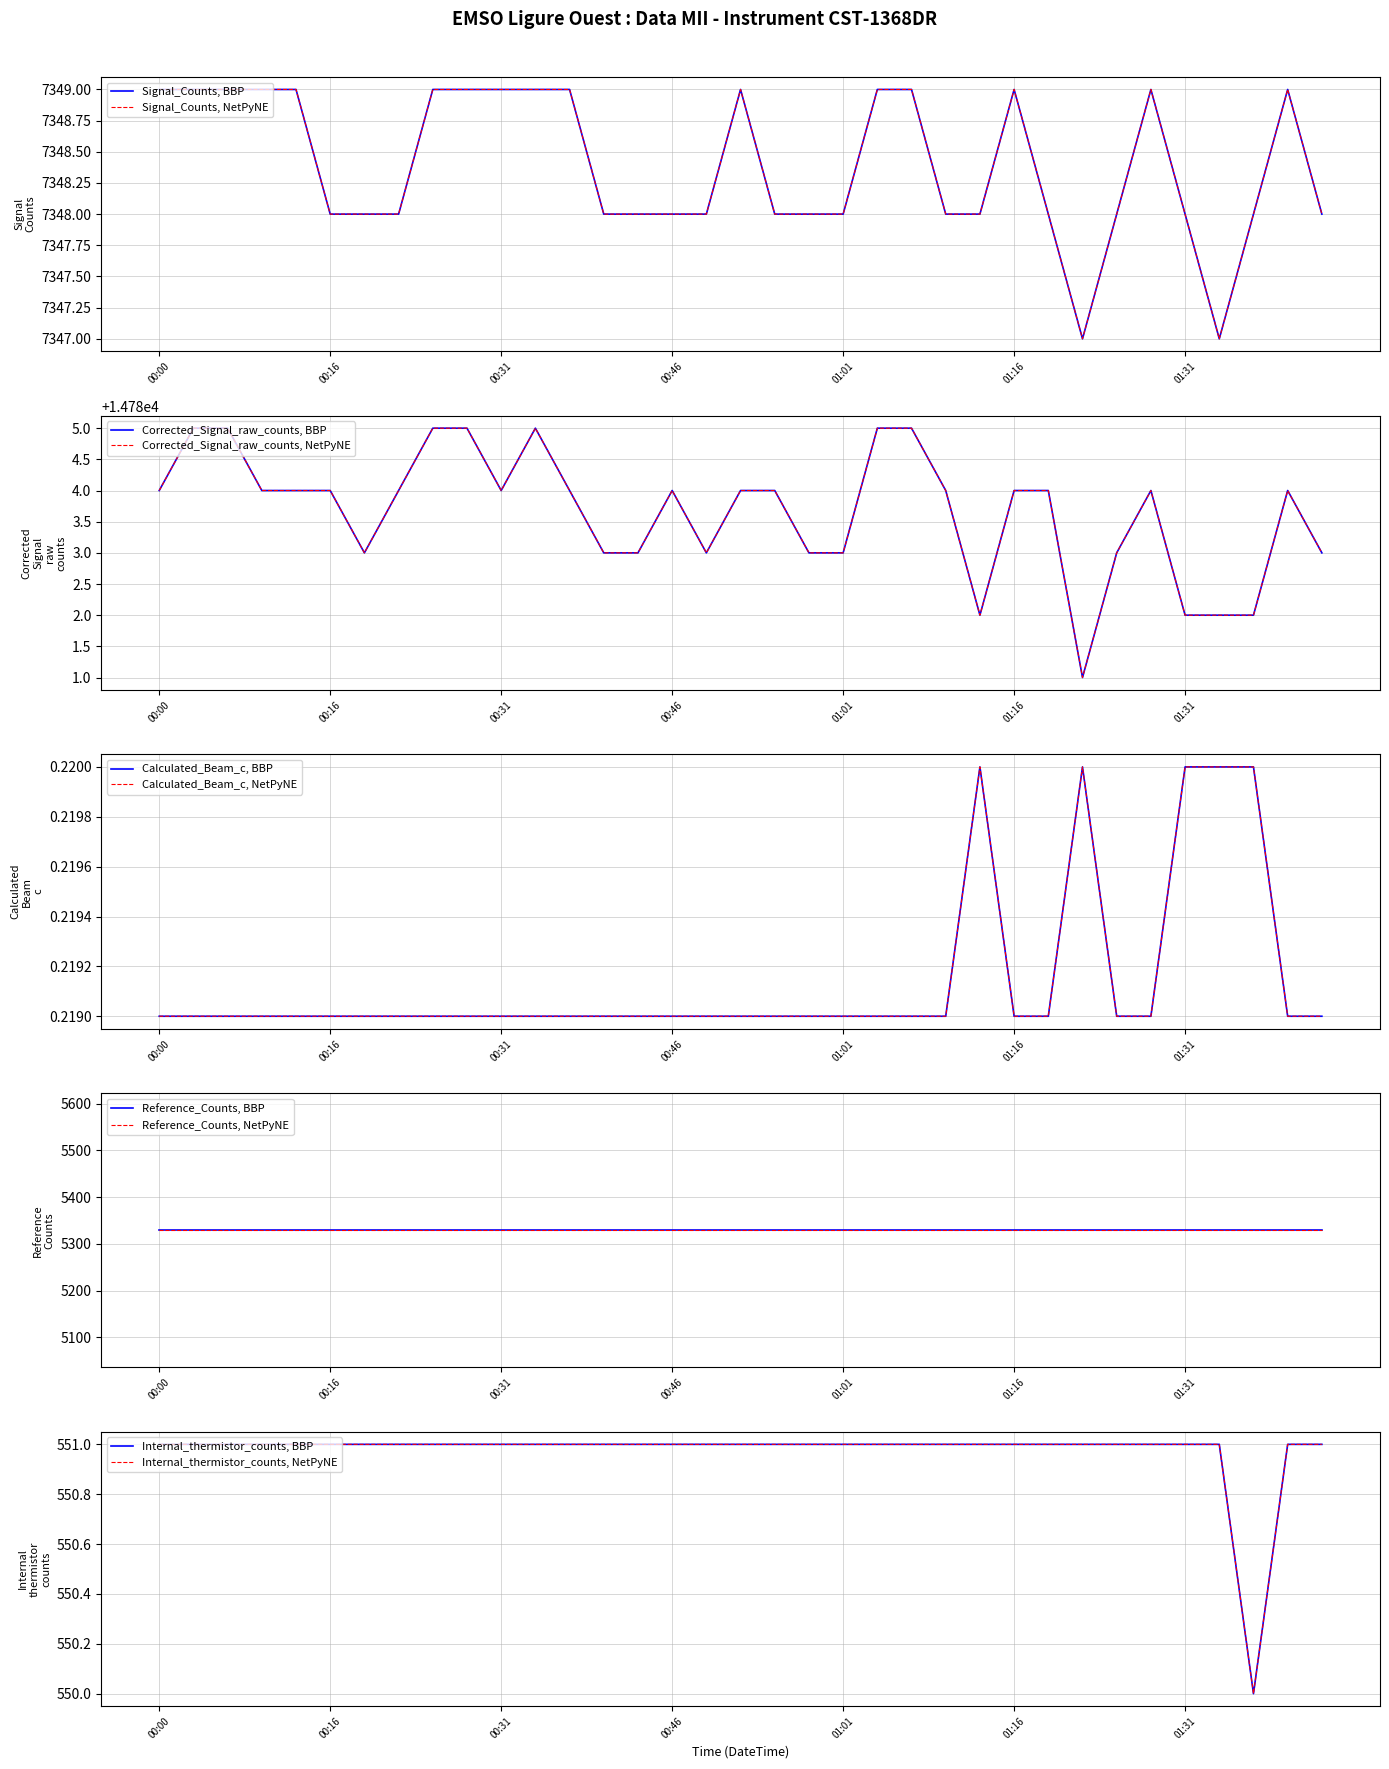

True or false: Signal_Counts has a value of 7349.0 at 00:00.

True